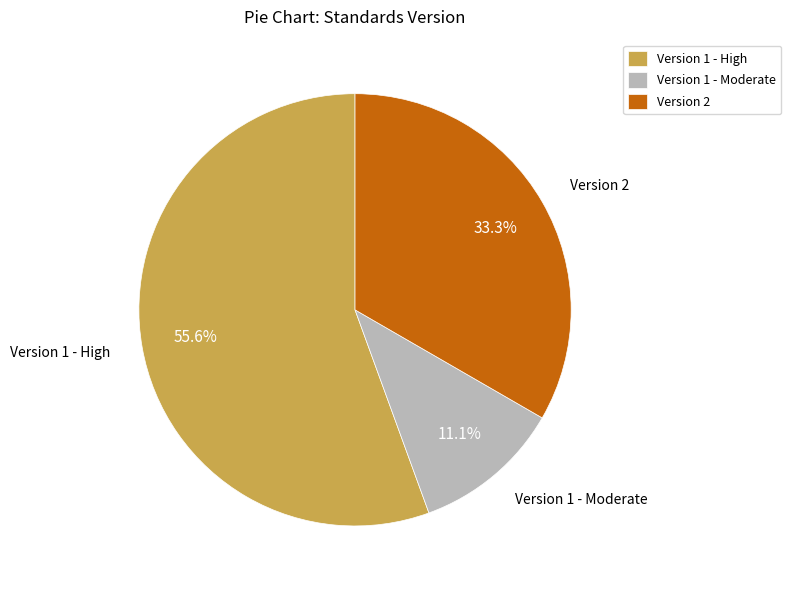

Is Version 2 the majority of the pie?

No